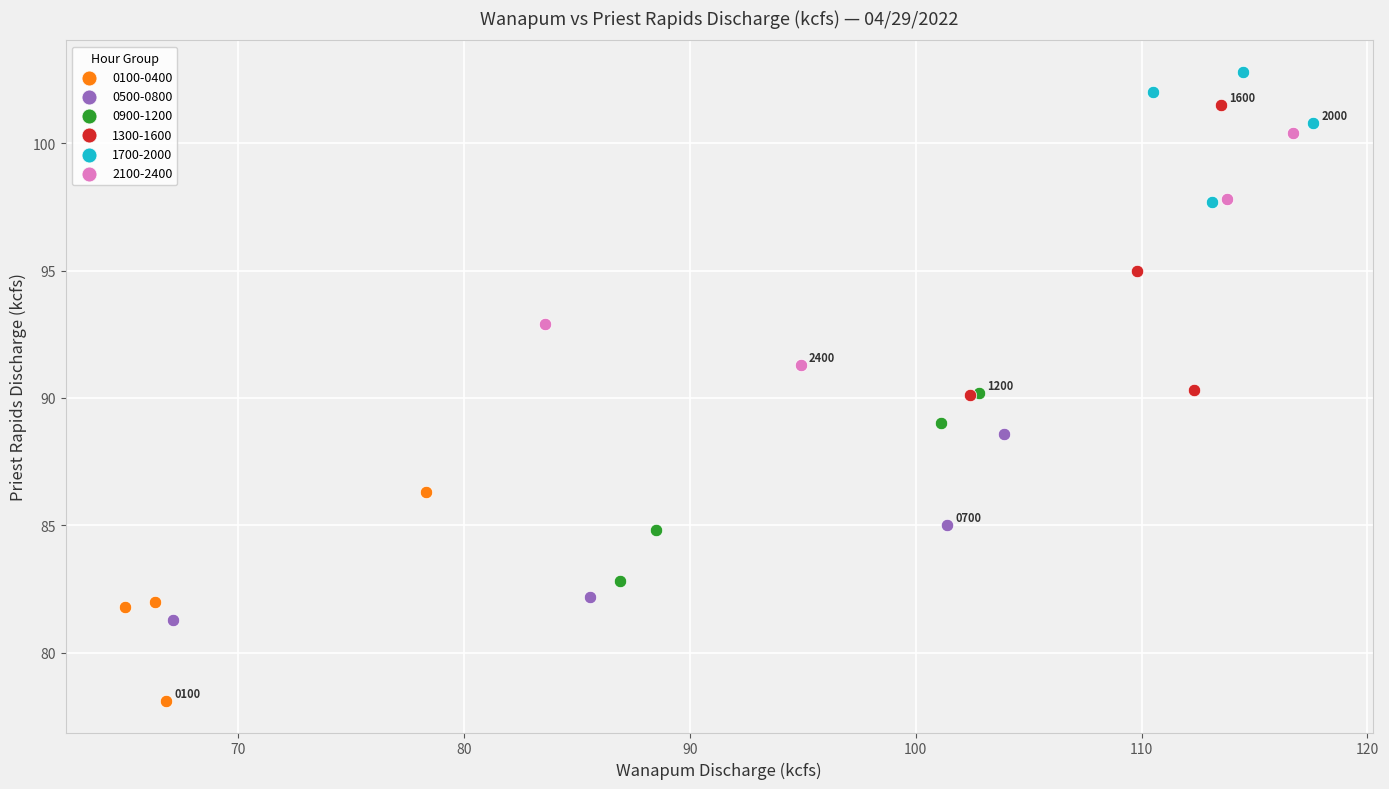

Which series reaches the maximum Y coordinate?

1700-2000